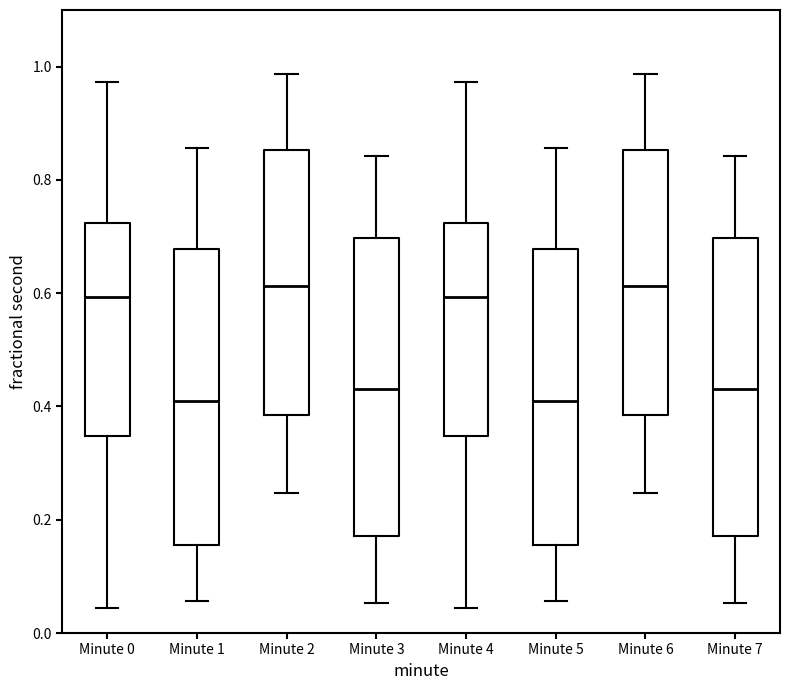

Reading left to right, read every box against the y-axis: the position of its median line, the range the box covers, and the ends of its whiskers. The values are not printed on the chart, so give them approximately, as read against the axis.

Minute 0: median 0.60, box 0.34 to 0.72, whiskers 0.04 to 0.98
Minute 1: median 0.42, box 0.16 to 0.68, whiskers 0.06 to 0.86
Minute 2: median 0.62, box 0.38 to 0.86, whiskers 0.24 to 0.98
Minute 3: median 0.44, box 0.18 to 0.70, whiskers 0.06 to 0.84
Minute 4: median 0.60, box 0.34 to 0.72, whiskers 0.04 to 0.98
Minute 5: median 0.42, box 0.16 to 0.68, whiskers 0.06 to 0.86
Minute 6: median 0.62, box 0.38 to 0.86, whiskers 0.24 to 0.98
Minute 7: median 0.44, box 0.18 to 0.70, whiskers 0.06 to 0.84